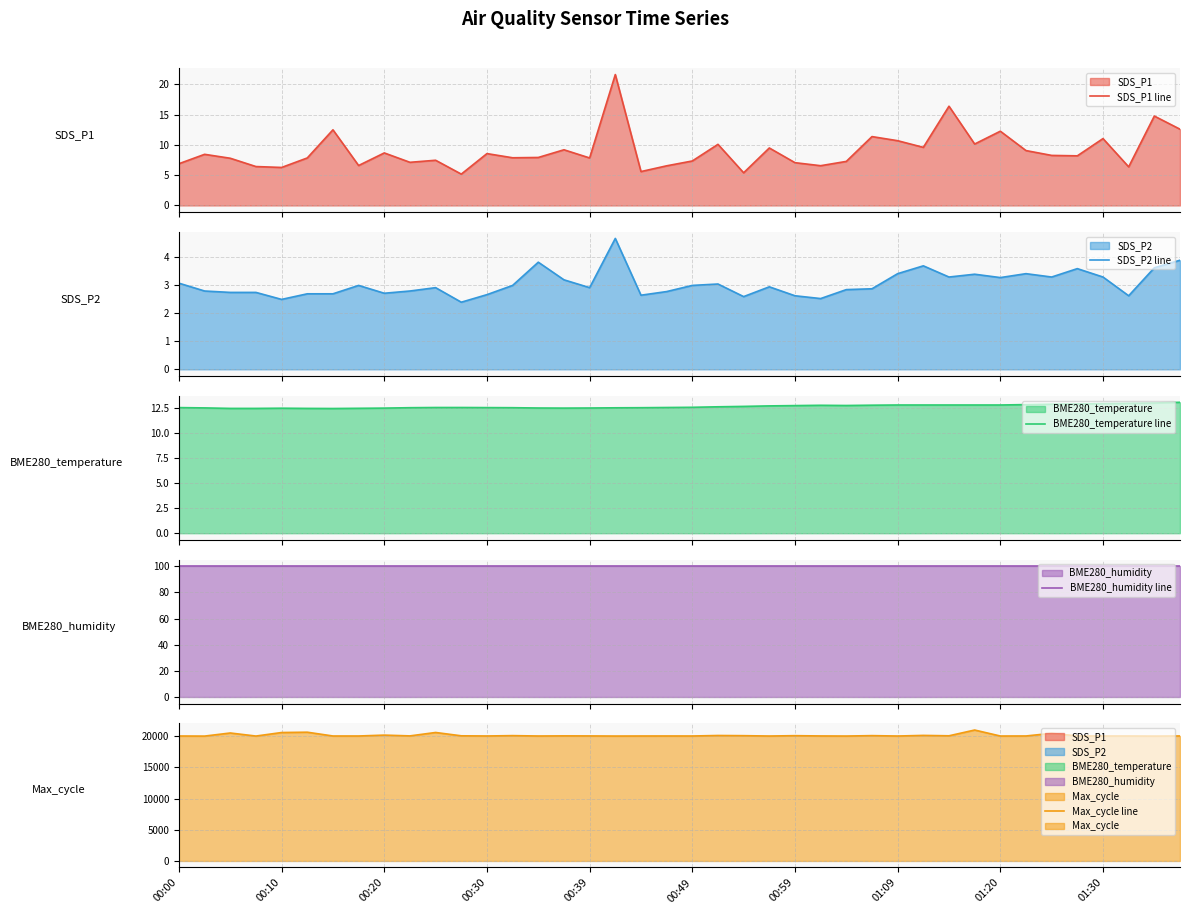

What value does the BME280_humidity line series have at 19?

100.0